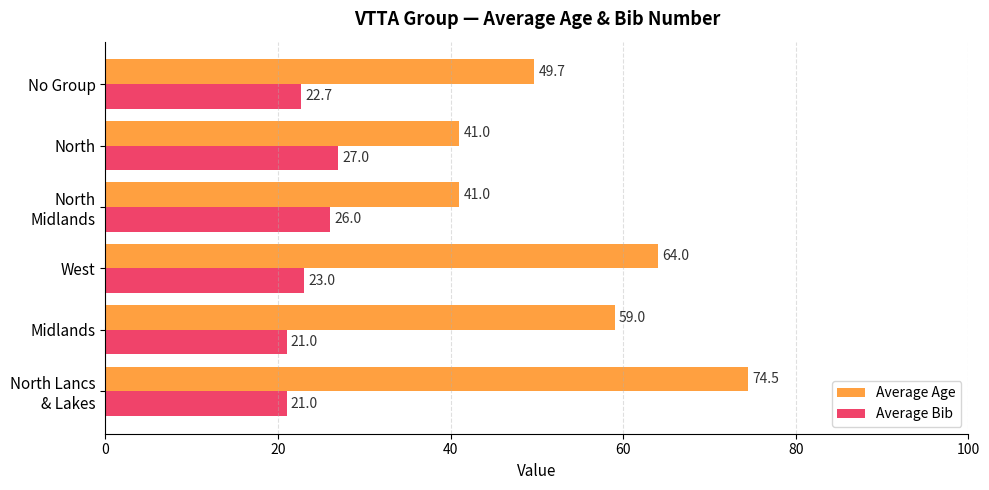

What is the total value across all series at No Group?

72.4